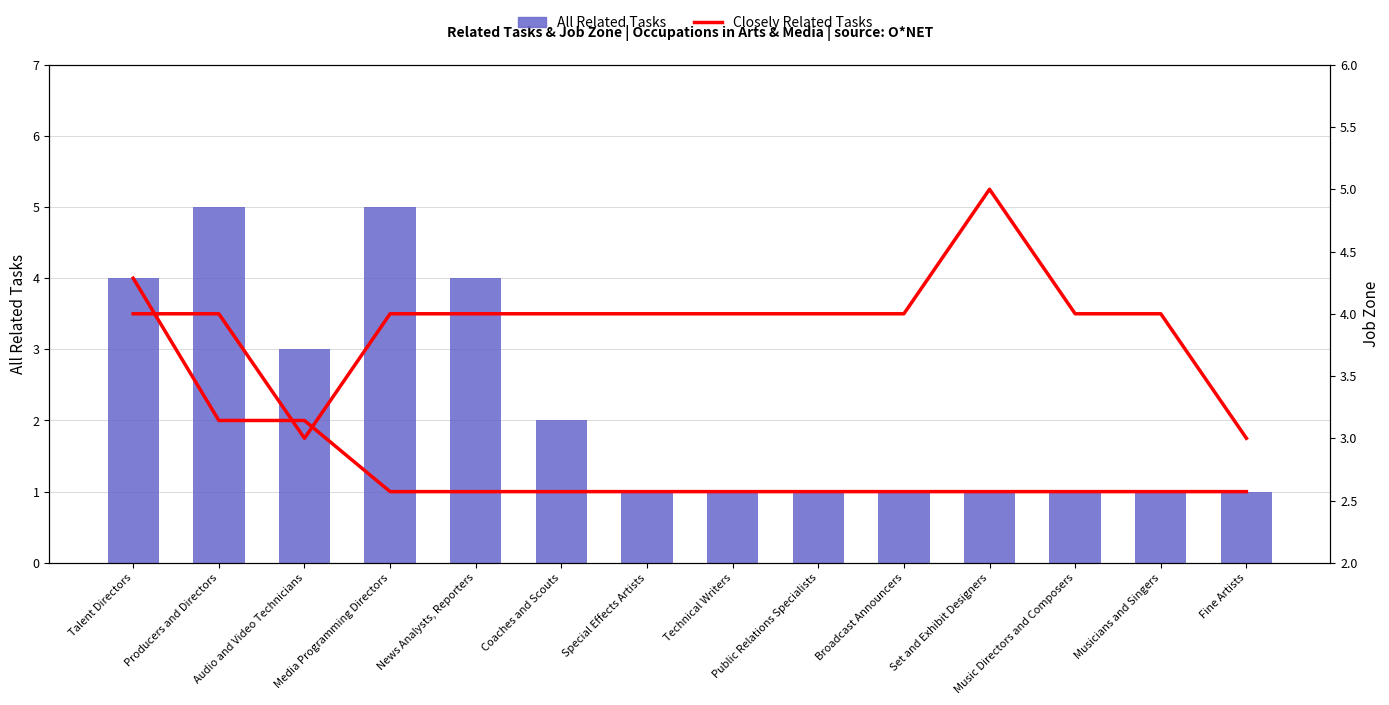

What is the sum of the All Related Tasks values at News Analysts, Reporters and Music Directors and Composers?

5